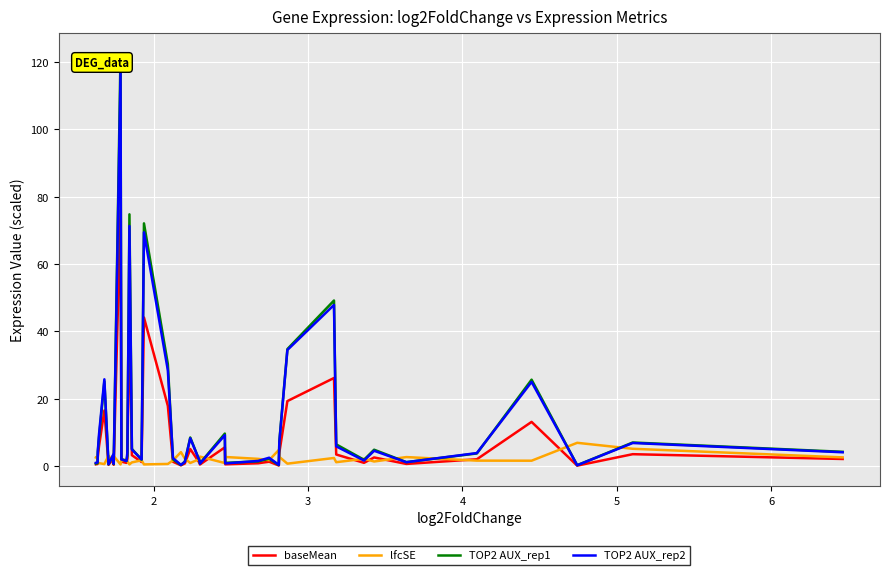

Which series has the largest total across all categories?

TOP2 AUX_rep1